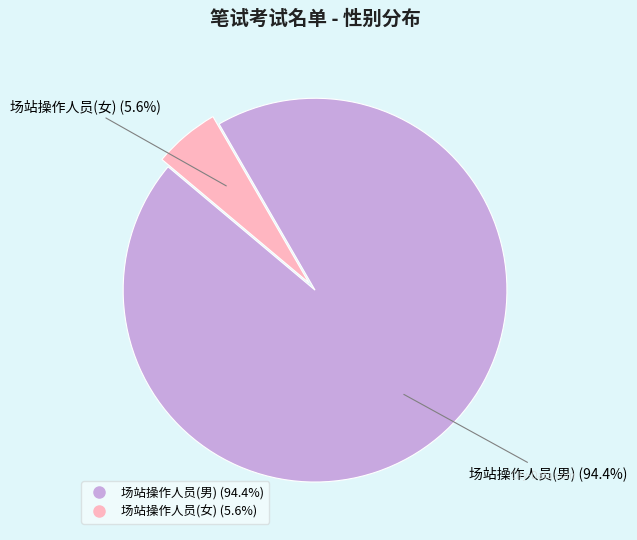

What is the smallest slice in the pie chart?

场站操作人员(女)